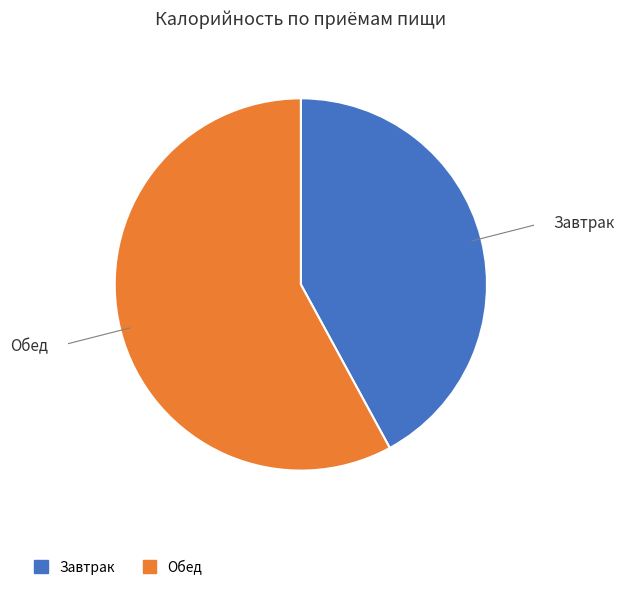

What is the total percentage of Завтрак and Обед?

100.0%